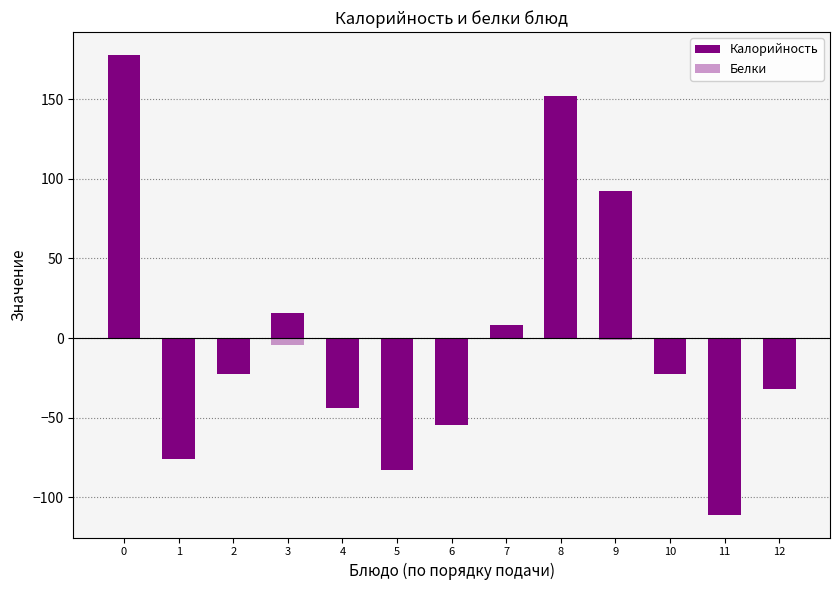

What is the smallest value displayed?

-110.8